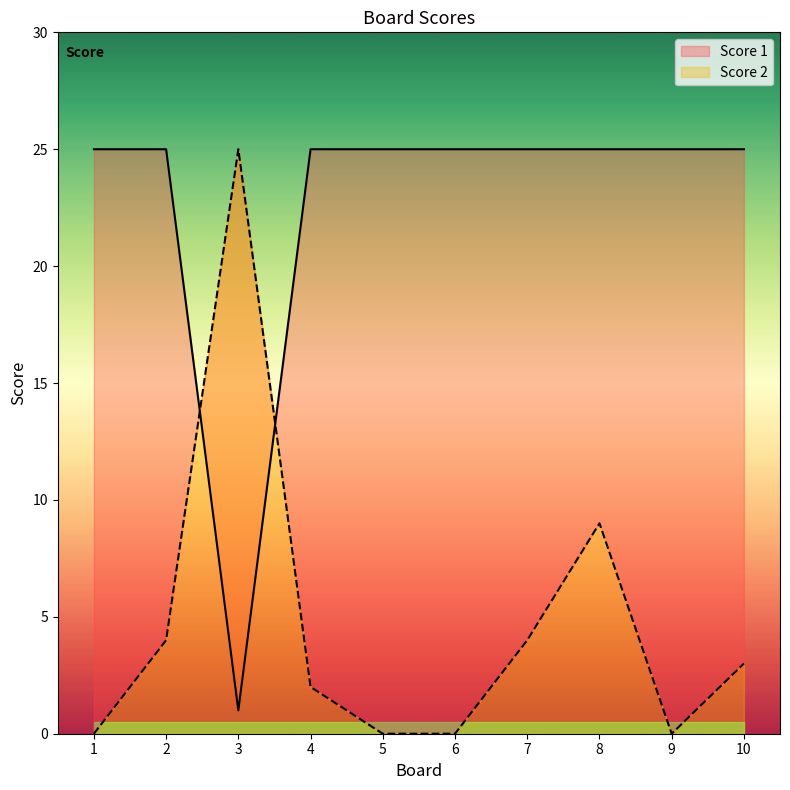

At which category does the chart reach its peak across all series?

3